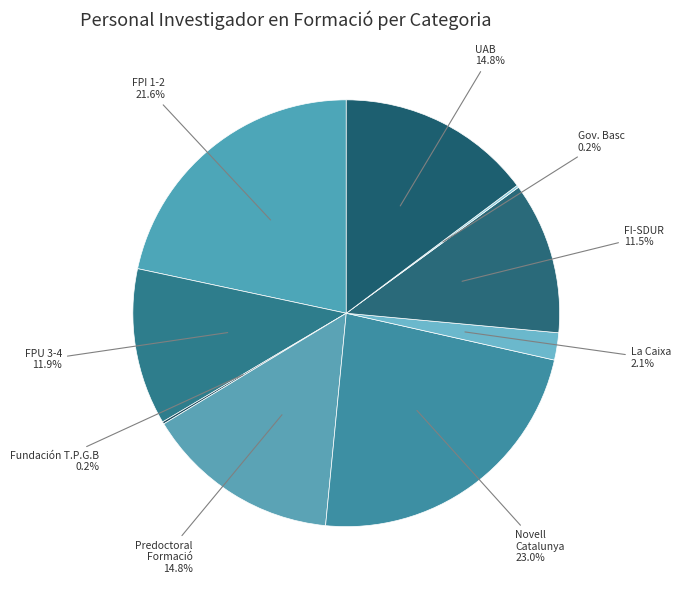

What percentage is NOT represented by Novell Catalunya?

77.0%